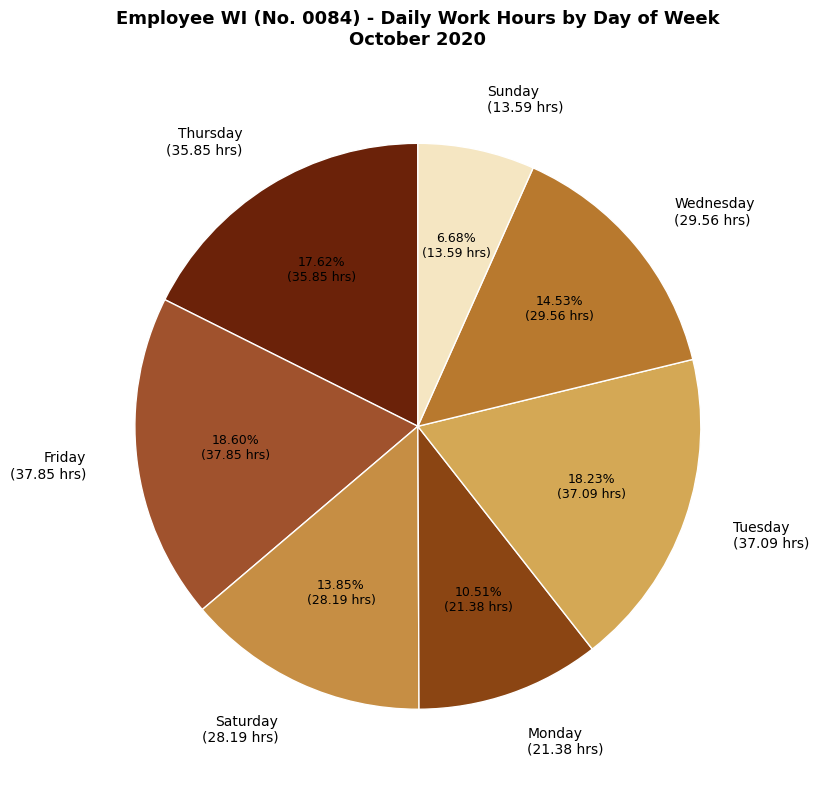

Is the sum of Thursday (35.85 hrs) and Sunday (13.59 hrs) greater than half?

No